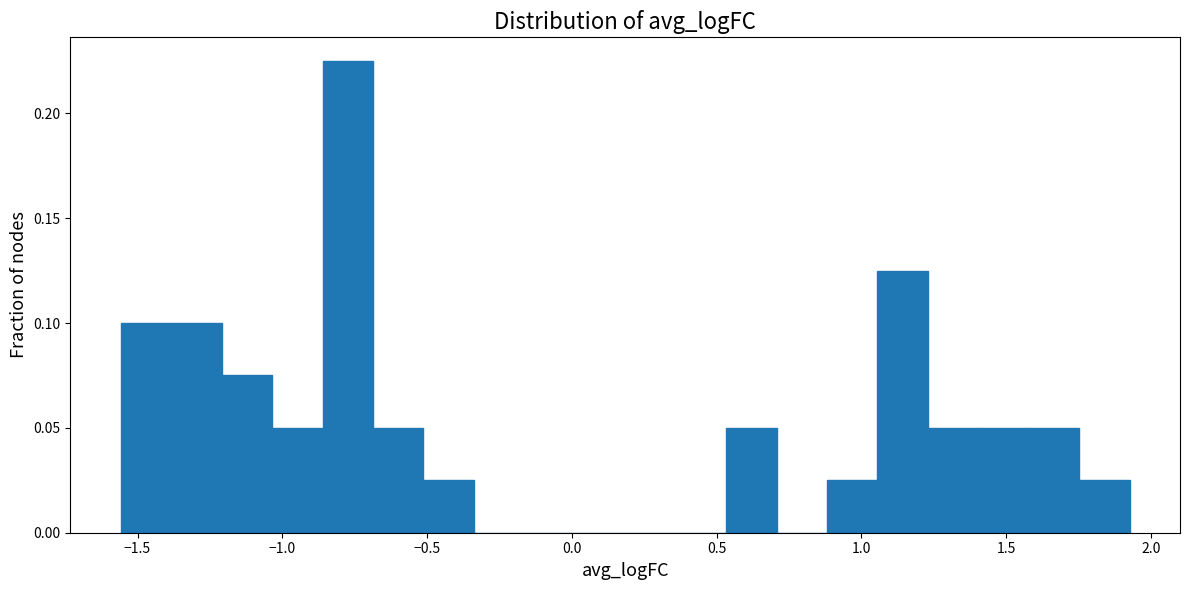

Around what value on the x-axis is the tallest bar? Give the approximate position of its centre, as read against the axis.

-0.75